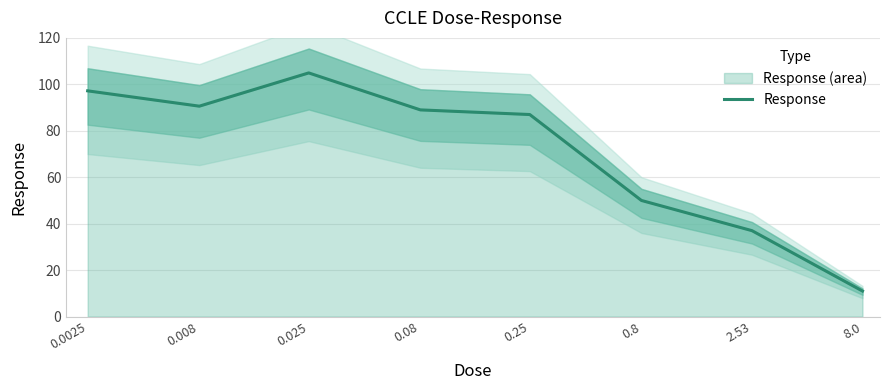

How many series are shown in this chart?

1